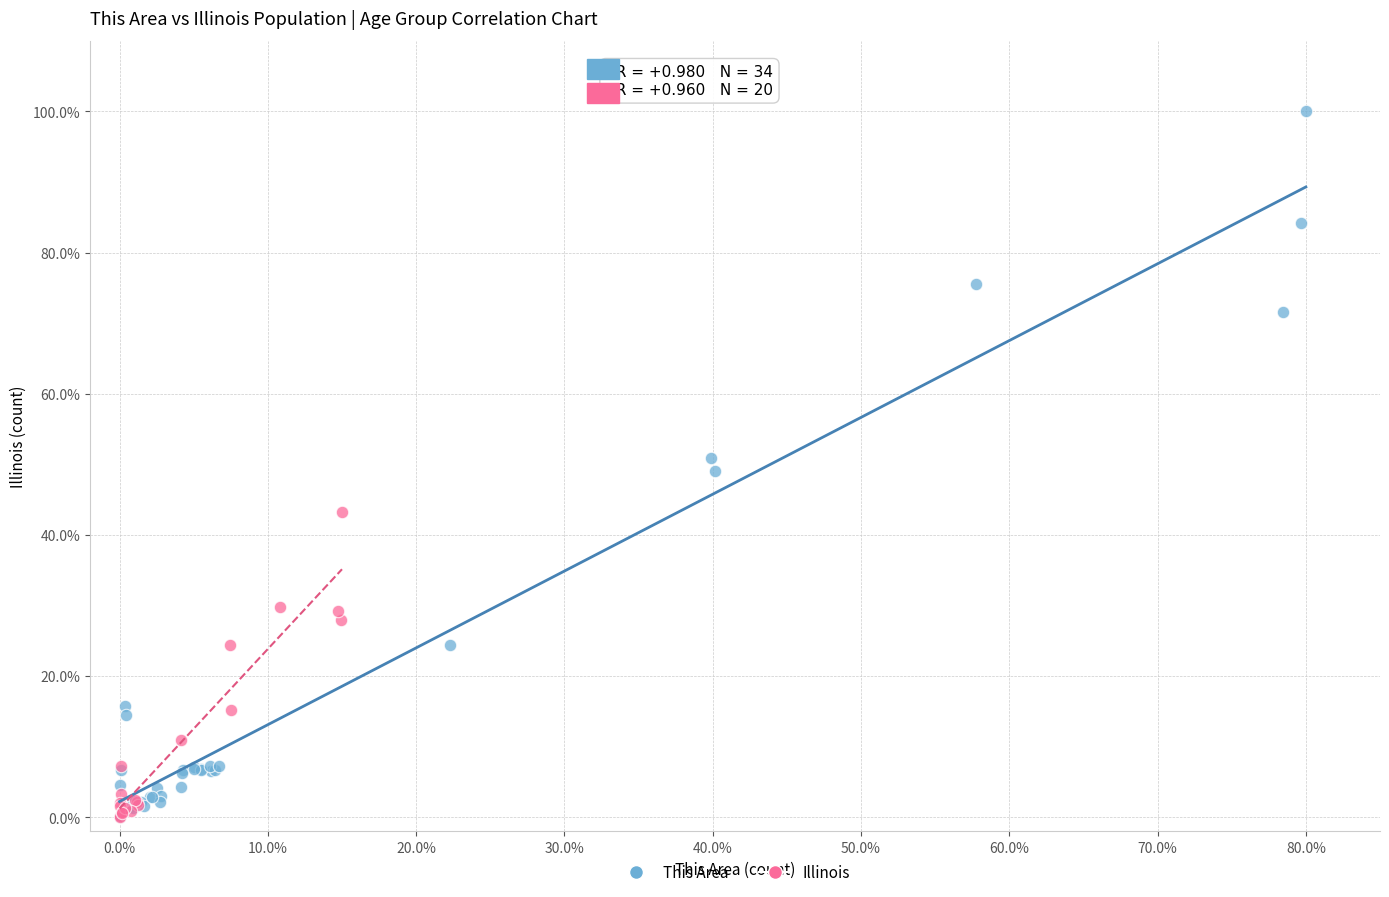

Which series has the widest spread of Y values?

This Area